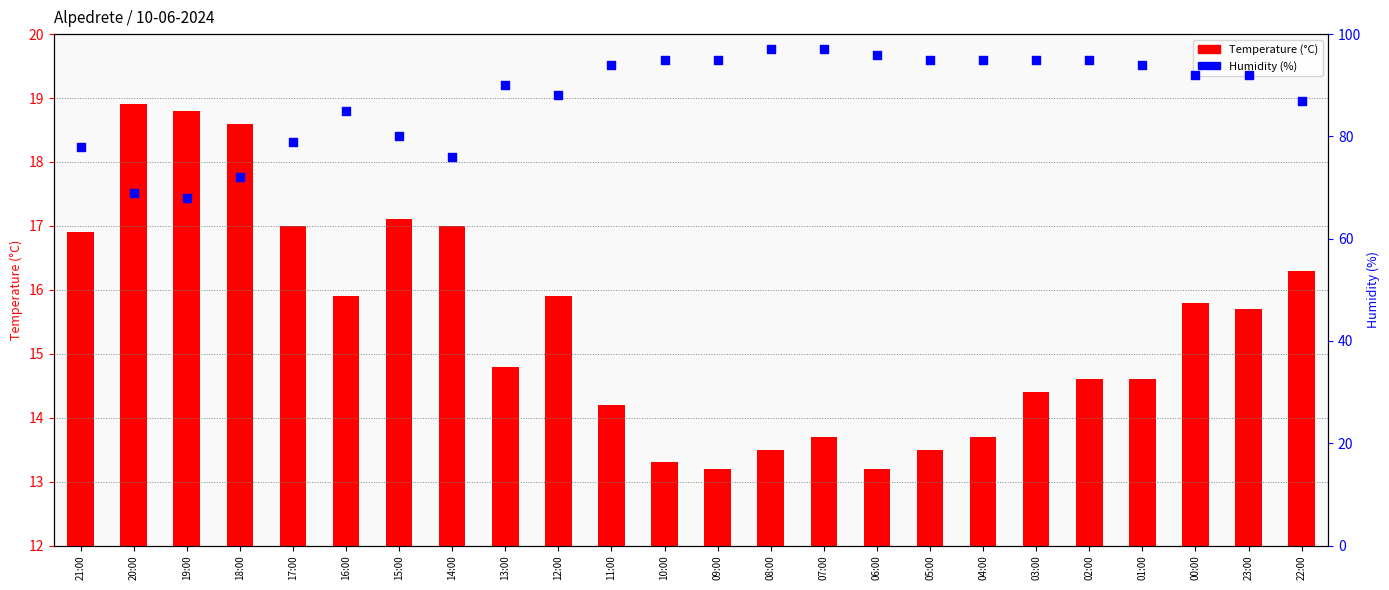

At which category is the sum across all series the highest?

07:00